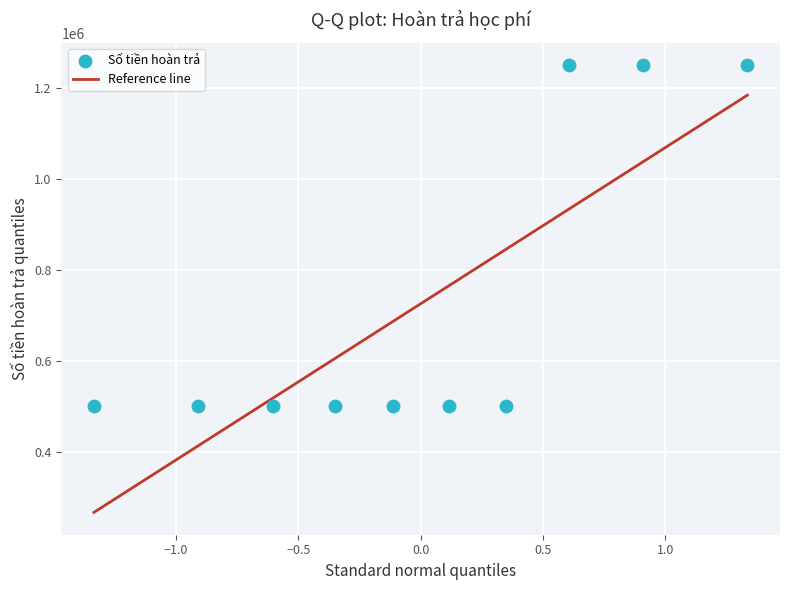

What is the average Y value?

725000